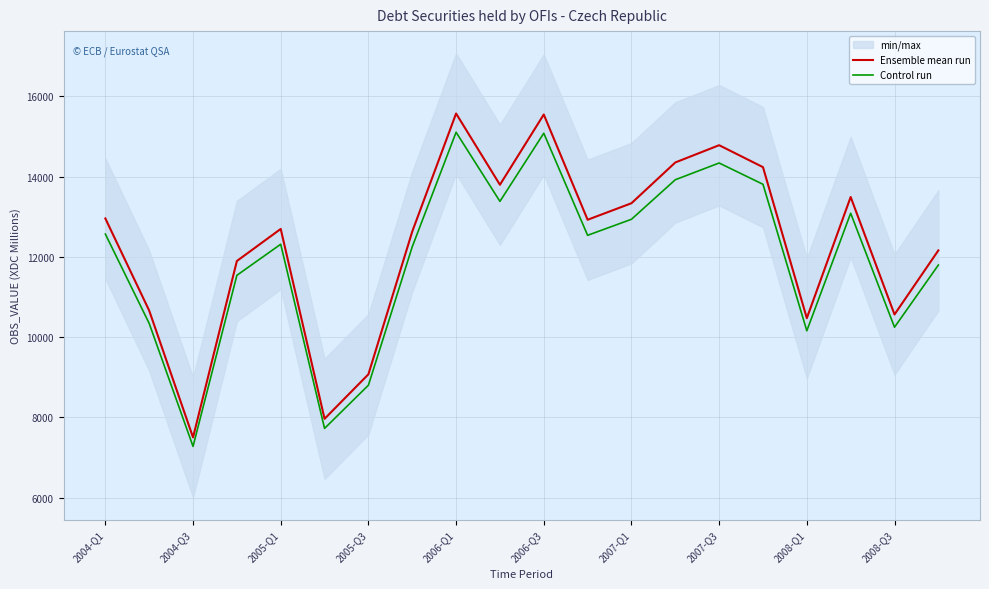

What is the lowest value of the Control run series?

7276.0